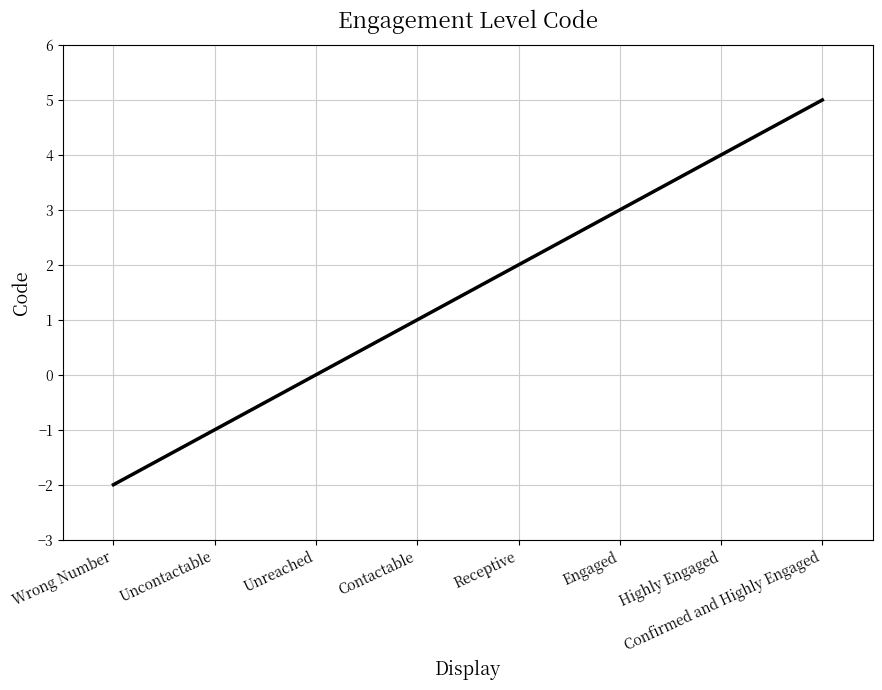

True or false: the data has more than 1 interior local peaks.

False